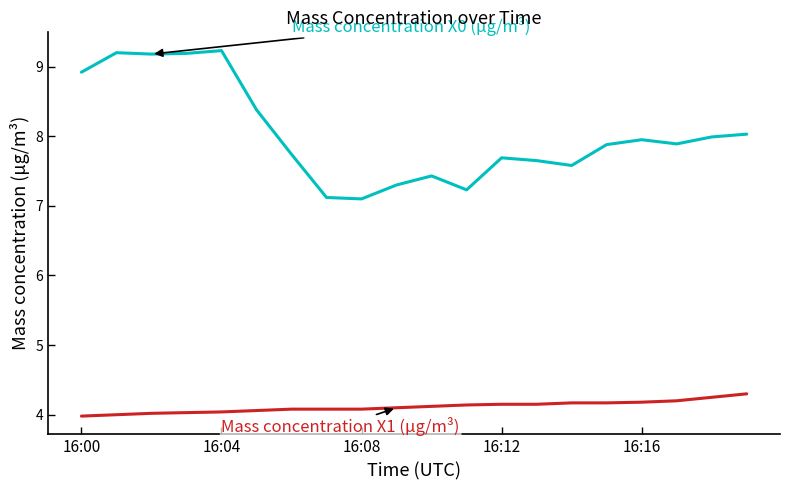

What is the greatest value displayed?

9.2